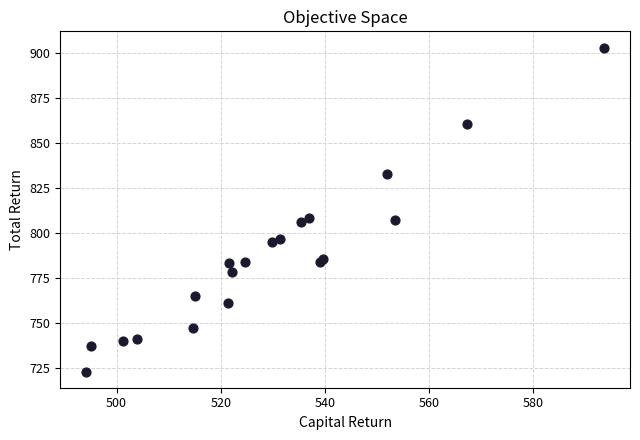

What is the range of Y values (max minus min)?

180.2